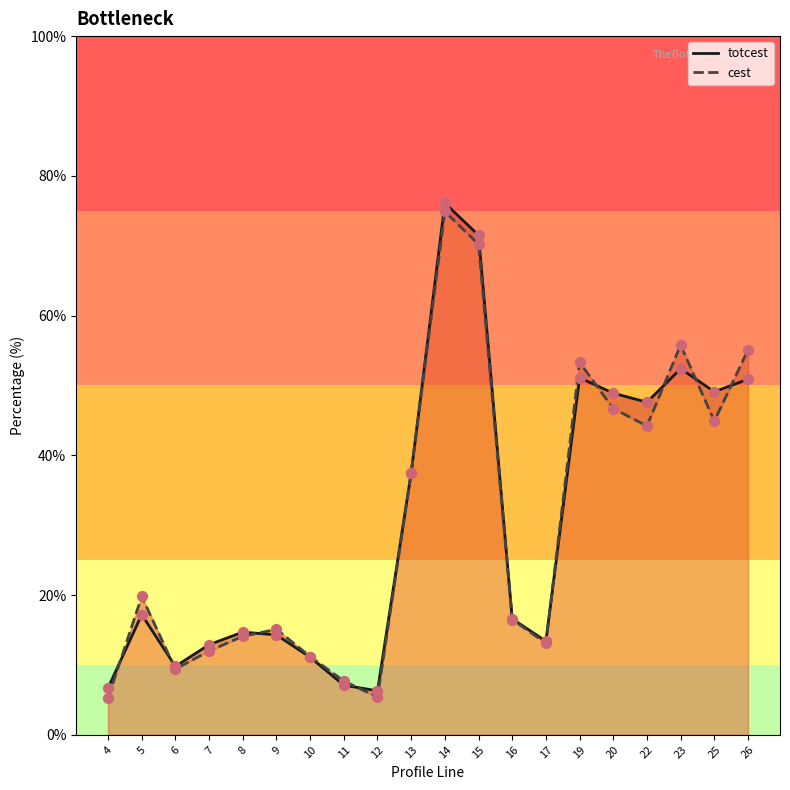

Which series has the largest total across all categories?

totcest